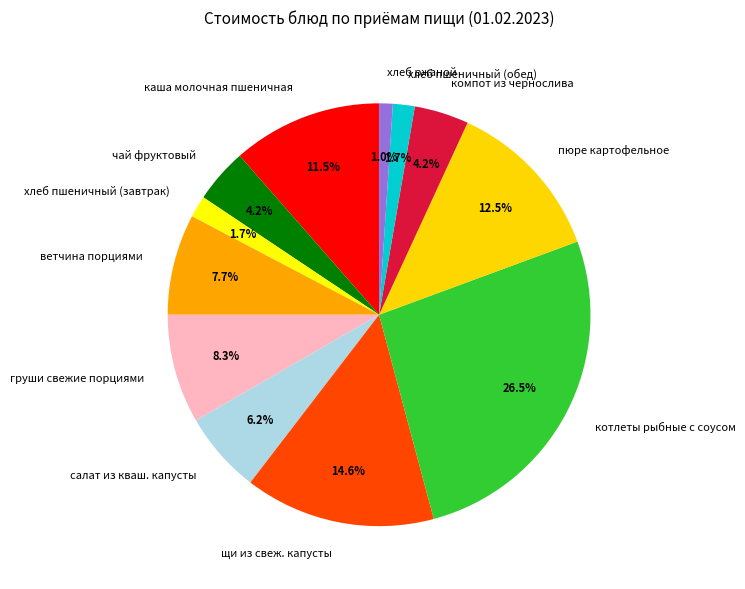

To the nearest percent, what percentage of the pie is ветчина порциями?

8%